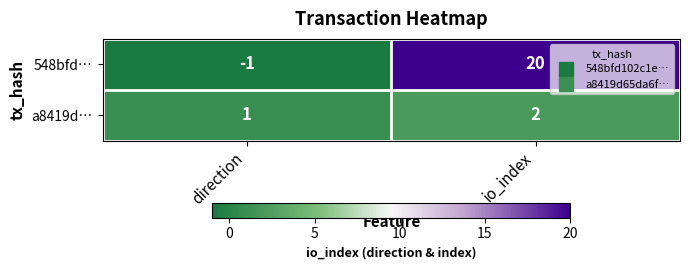

The value of a8419d… at io_index is 2. True or false?

True